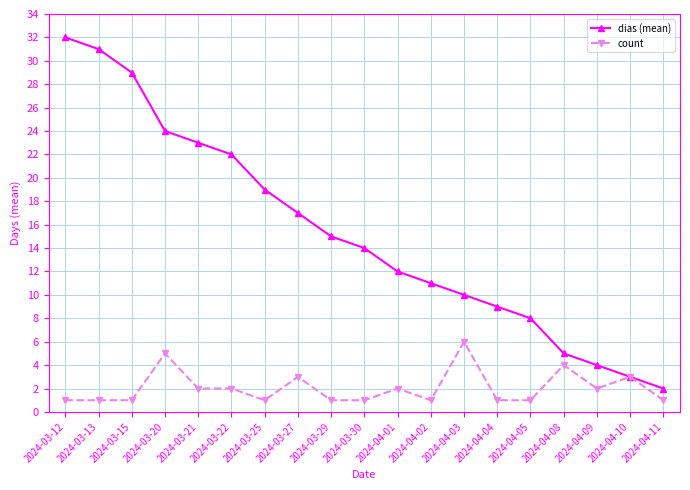

Count the count values in the range 1 to 3.

16